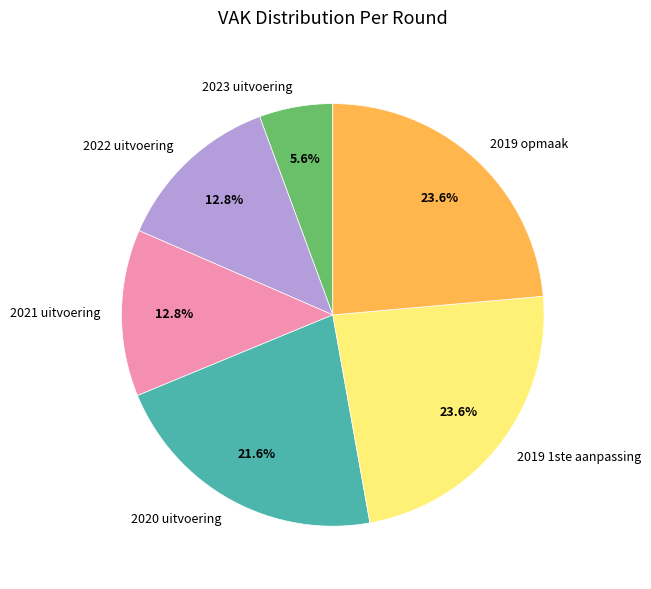

True or false: 2020 uitvoering accounts for 27% of the total.

False